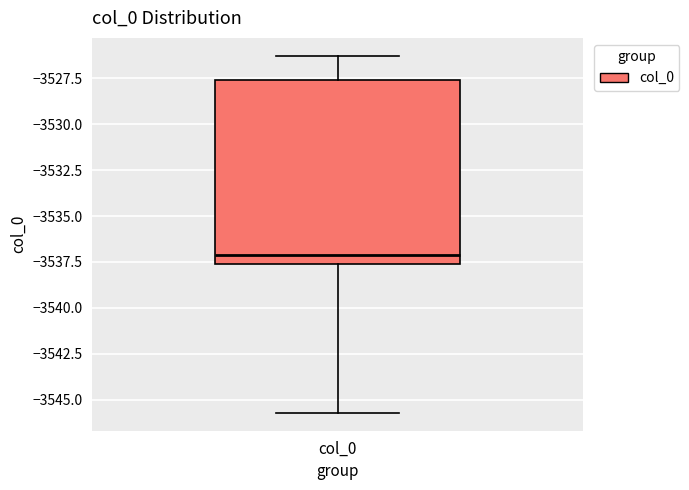

Read this box plot against the y-axis: the position of the median line, the range covered by the box, and the ends of both whiskers. The values are not printed on the chart, so give them approximately, as read against the axis.

median -3537.0, box -3537.5 to -3527.5, whiskers -3545.5 to -3526.5